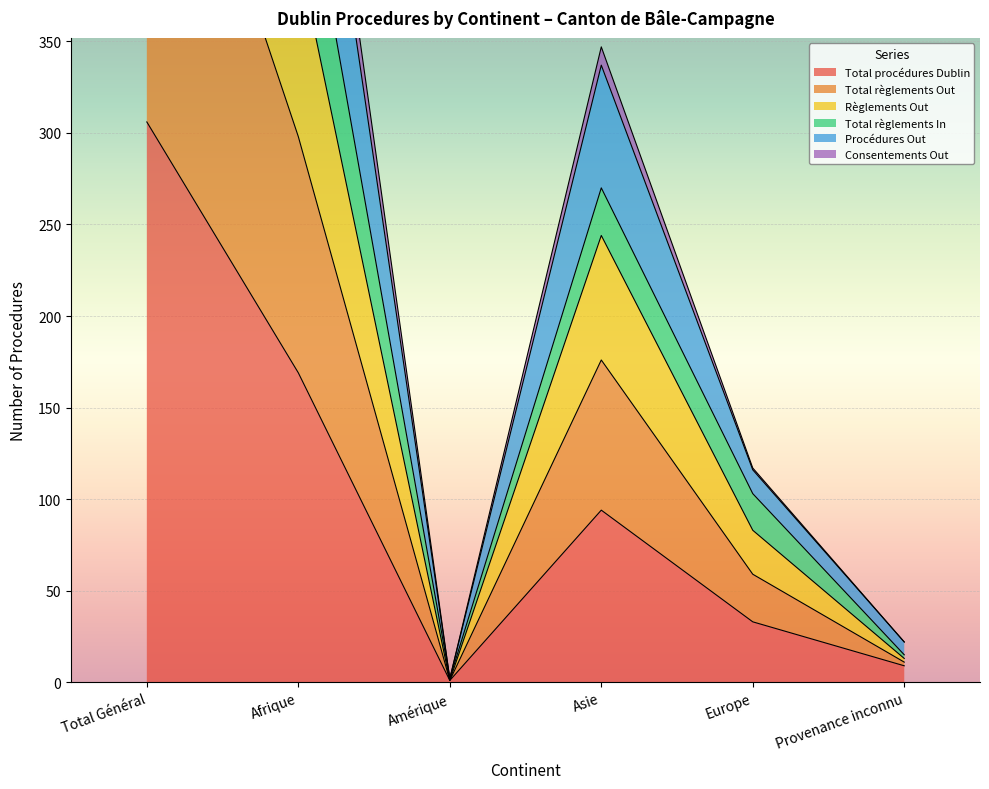

Which label corresponds to the smallest value in the chart?

Amérique